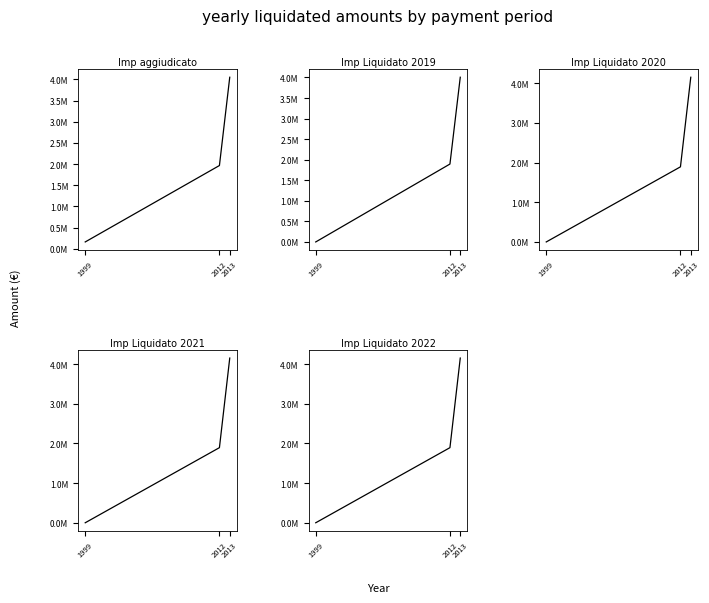

Reading left to right, what are all the values shown in this chart?

Imp aggiudicato: 159500.0	1964565.7	4050478.7
Imp Liquidato 2019: 0.0	1894800.1	4006416.3
Imp Liquidato 2020: 1450.0	1894800.1	4153478.8
Imp Liquidato 2021: 1450.0	1894800.1	4153478.8
Imp Liquidato 2022: 1690.0	1894800.1	4153478.8